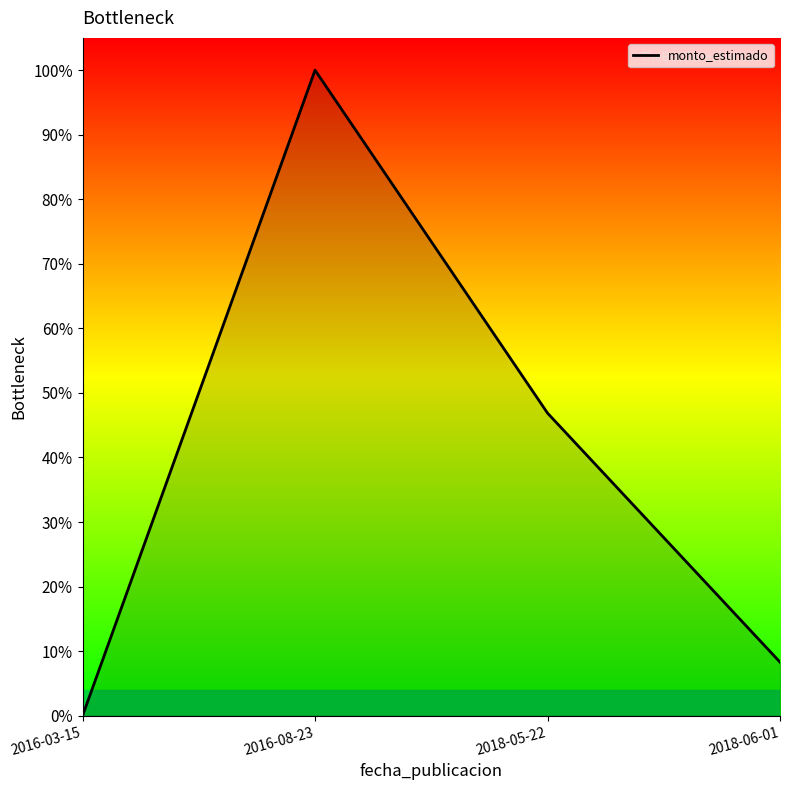

Which category has the highest value across all series?

2016-08-23